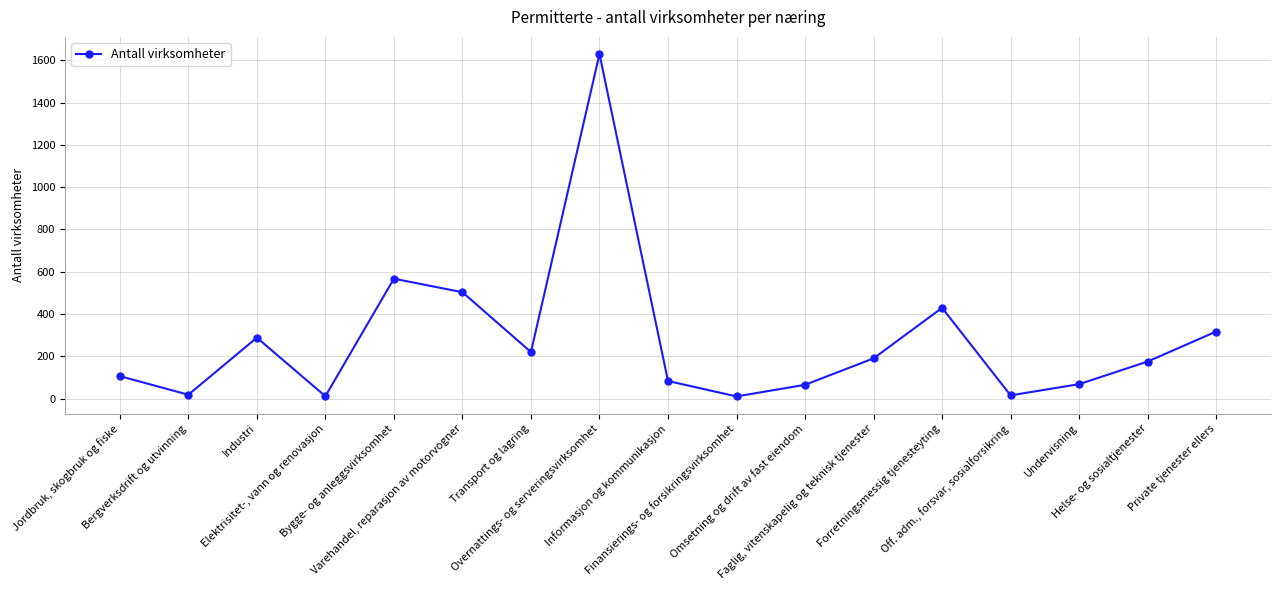

What is the label of the 1st point from the left?

Jordbruk, skogbruk og fiske